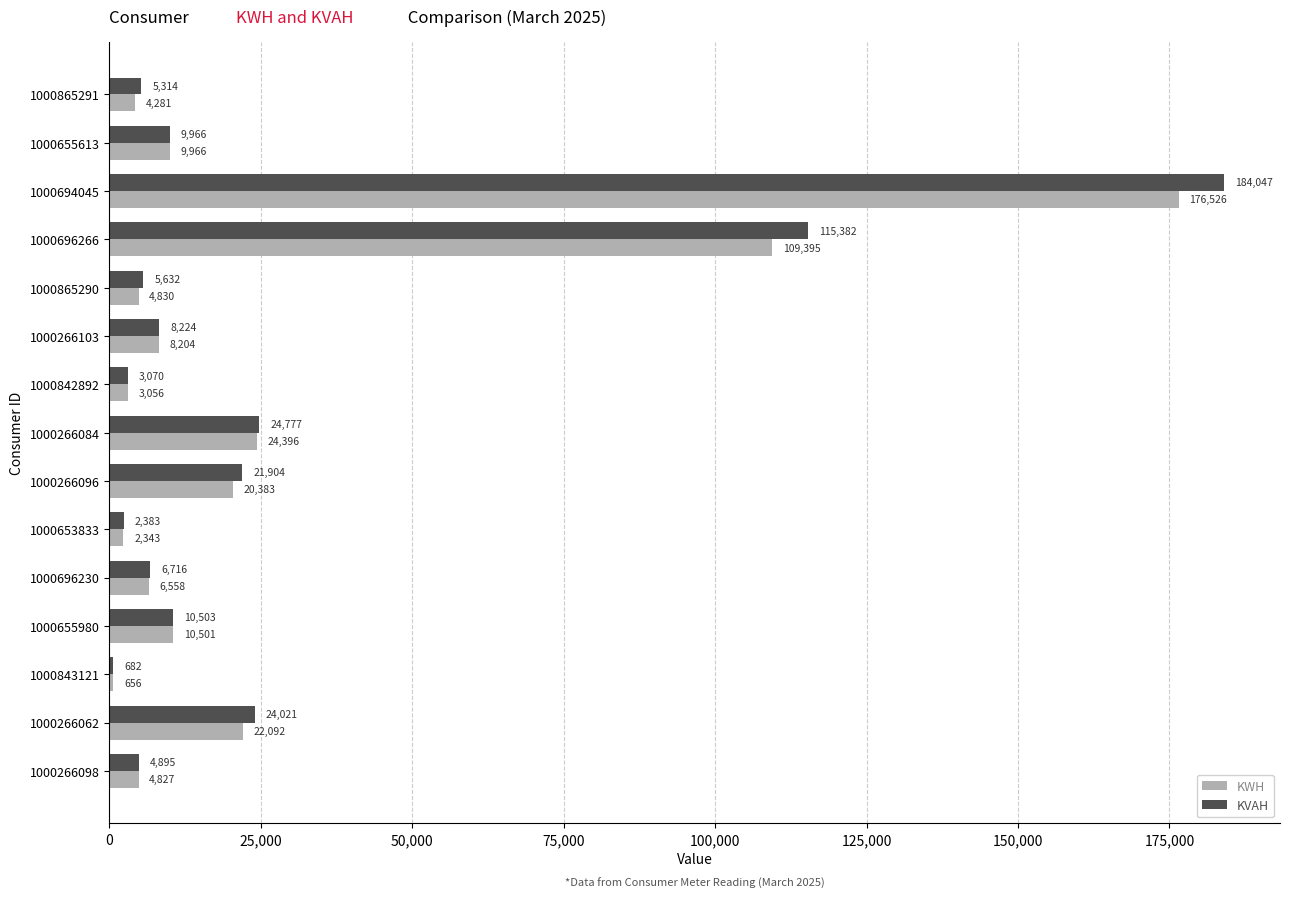

Rank the categories by KWH value from highest to lowest.

1000694045, 1000696266, 1000266084, 1000266062, 1000266096, 1000655980, 1000655613, 1000266103, 1000696230, 1000865290, 1000266098, 1000865291, 1000842892, 1000653833, 1000843121